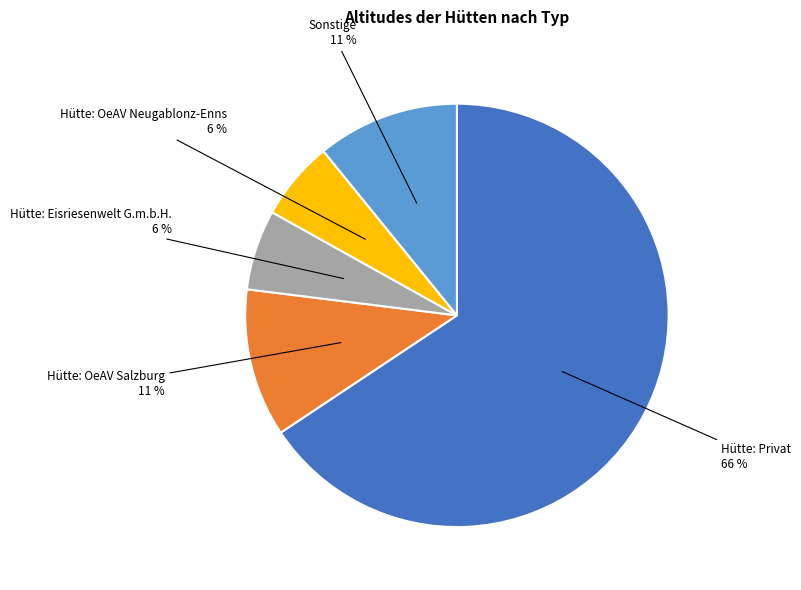

To the nearest percent, what is the average slice percentage?

20%